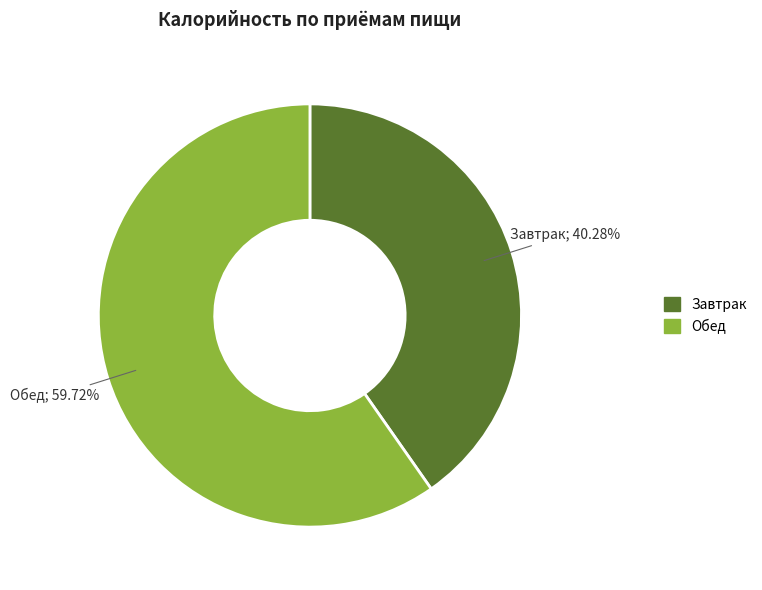

Does Завтрак account for over 50% of the chart?

No